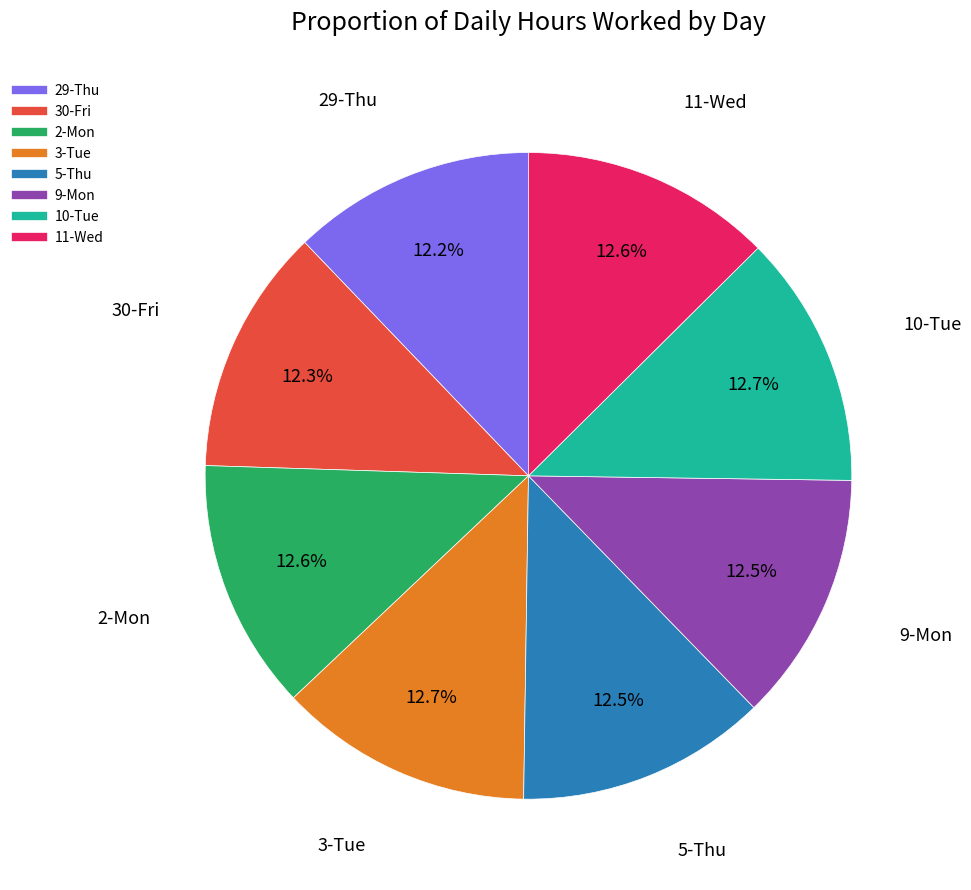

Approximately how many times larger is the value at 10-Tue compared to 30-Fri?

1.0